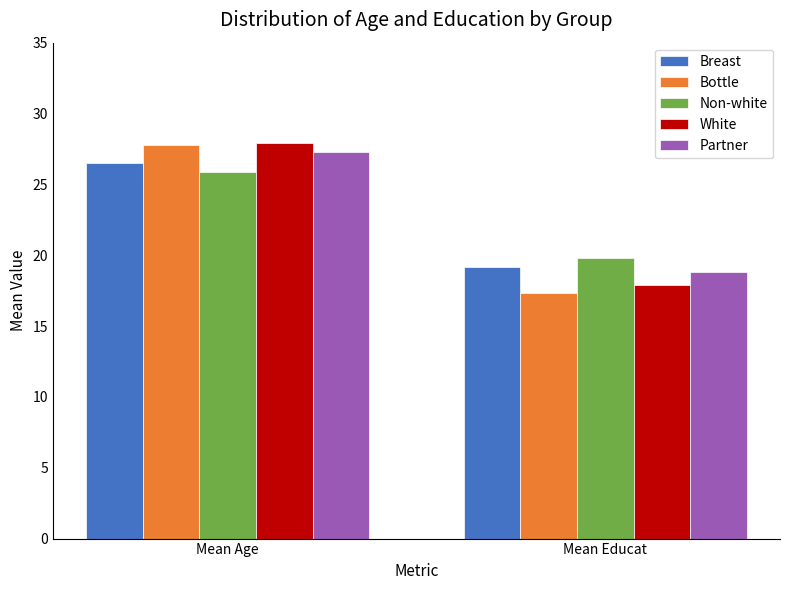

Rank the series at Mean Educat from lowest to highest value.

Bottle, White, Partner, Breast, Non-white